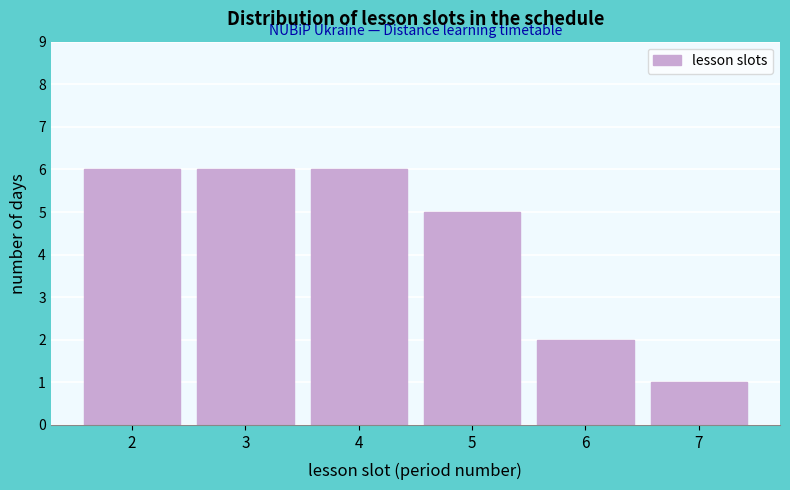

Reading right to left, transcribe all the data shown in this chart.

1	2	5	6	6	6